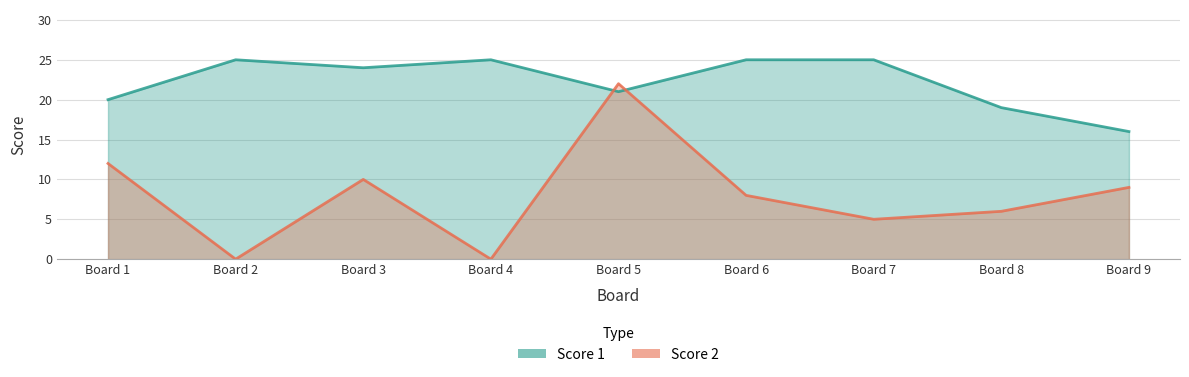

At which category does the chart reach its peak across all series?

Board 2